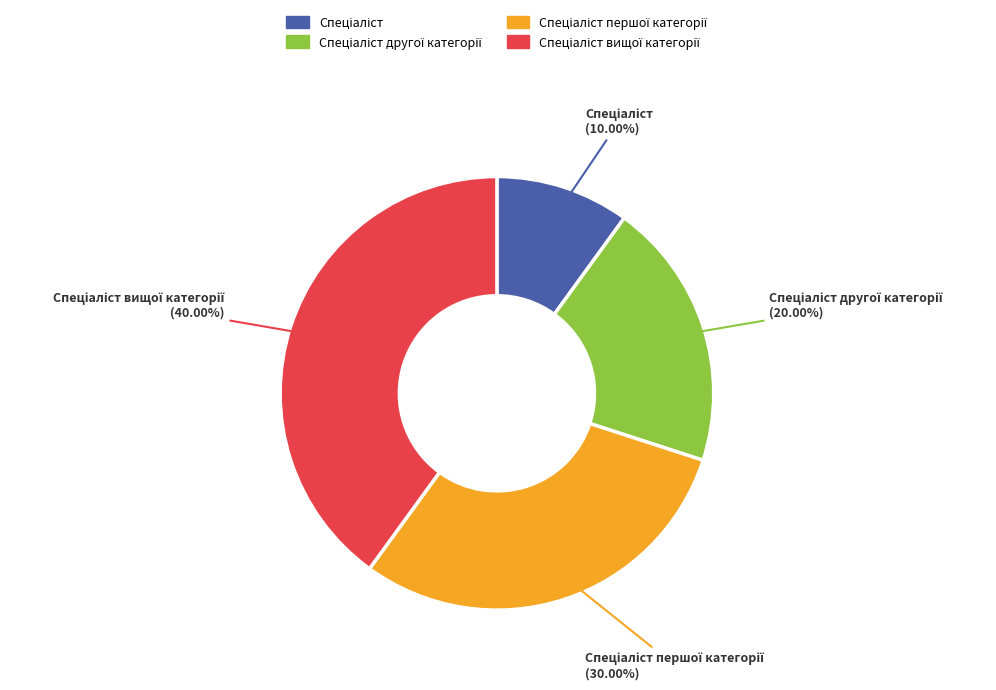

To the nearest percent, what is the difference between the largest and smallest slice percentages?

30%